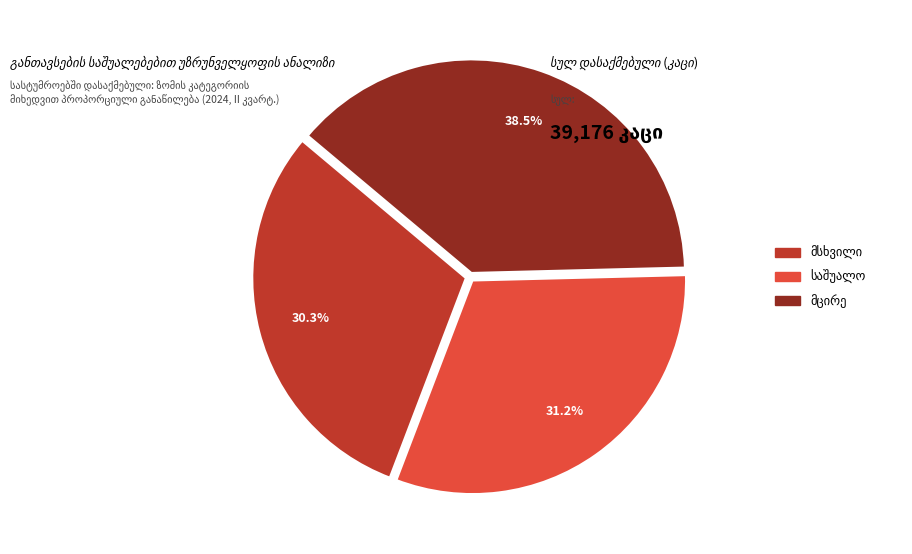

Count the number of slices in the pie.

3